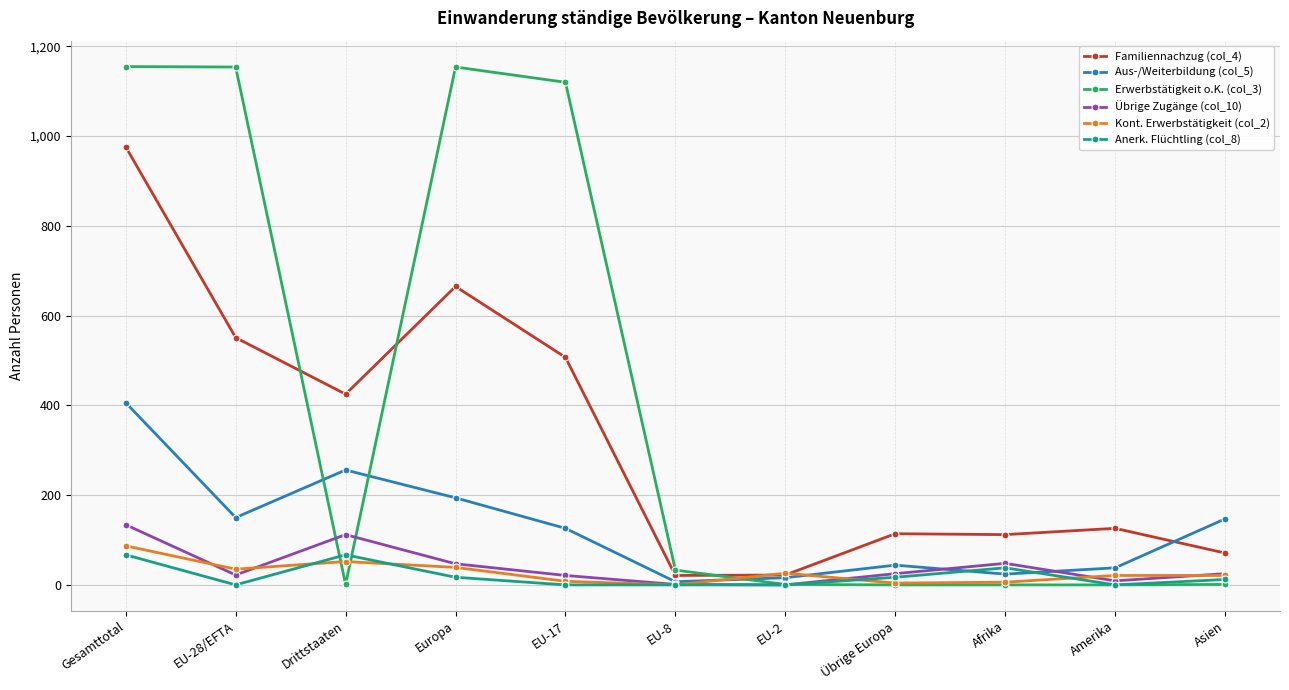

What is the value of the Übrige Zugänge (col_10) point at the 6th from the left?

1